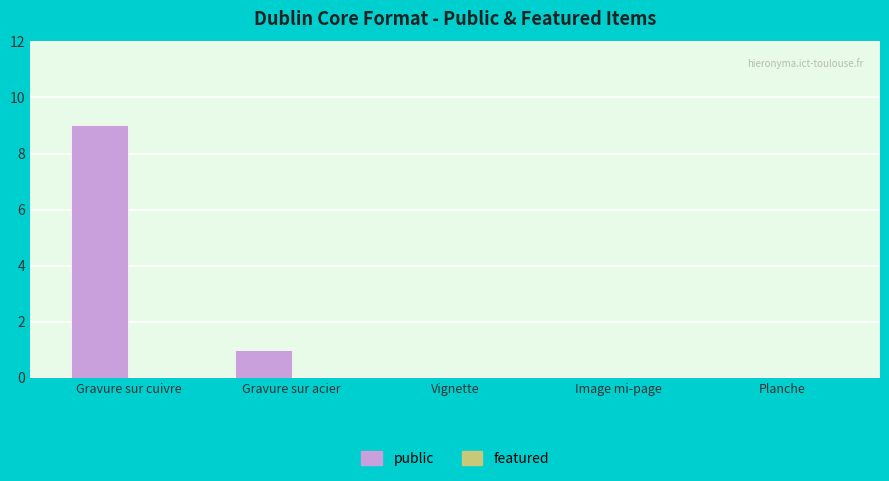

The value at Planche is 6. True or false?

False